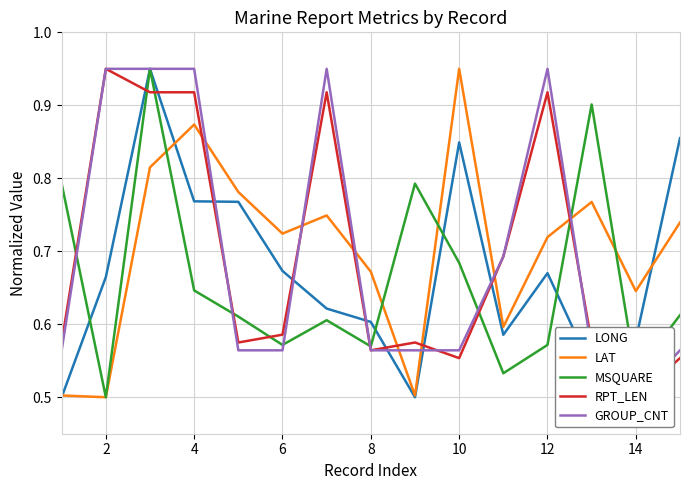

The value of MSQUARE at 2 is 0.9. True or false?

False